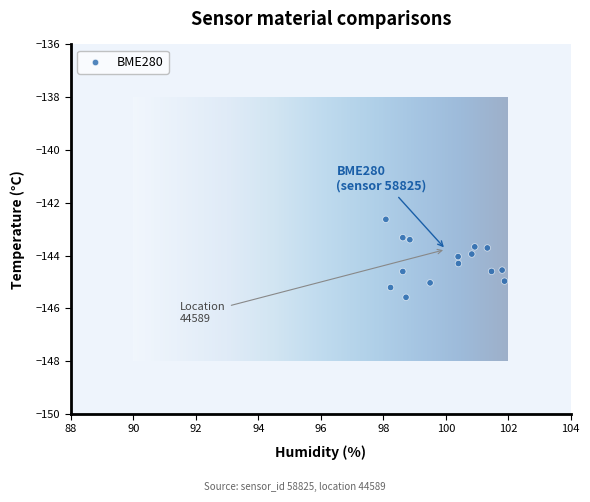

What is the range of Y values (max minus min)?

3.0